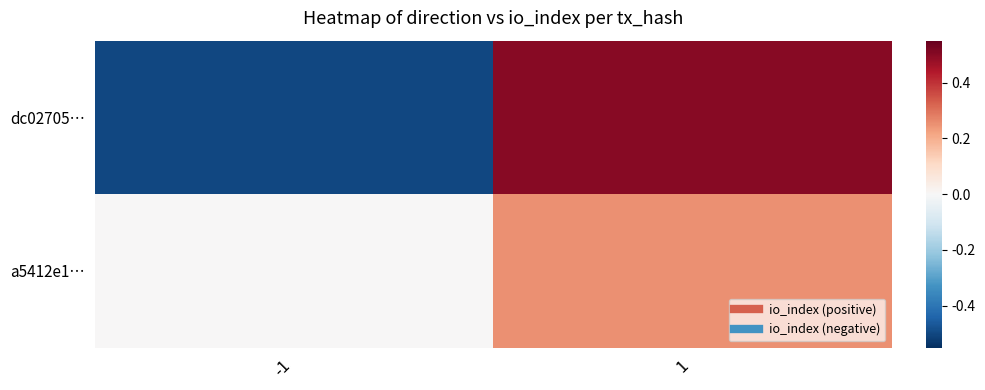

Reading left to right, transcribe all the data shown in this chart.

dc02705…: -1=-0.5	1=0.5
a5412e1…: -1=0.0	1=0.2